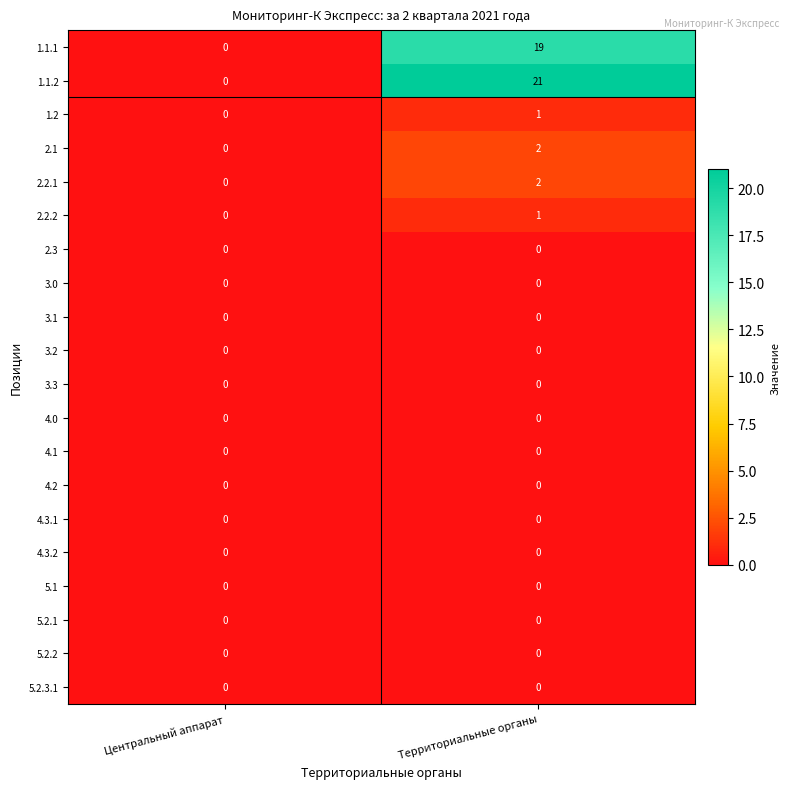

Rank the categories by 1.2 value from lowest to highest.

Центральный аппарат, Территориальные органы